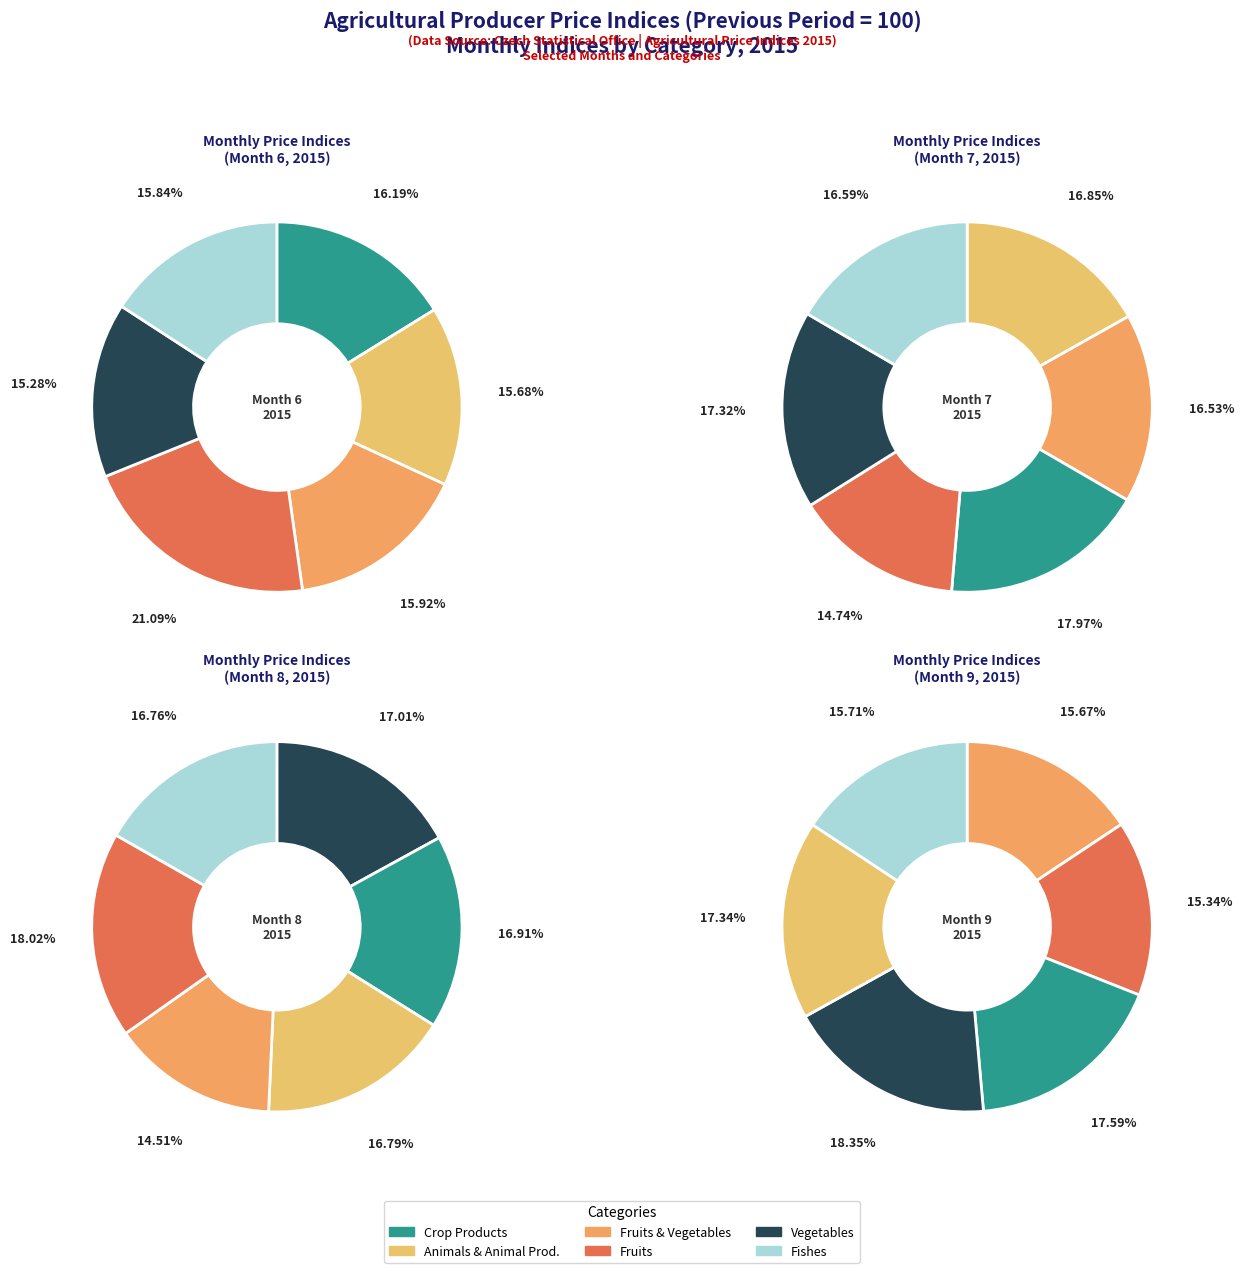

Does Month 9 account for over 50% of the chart?

No